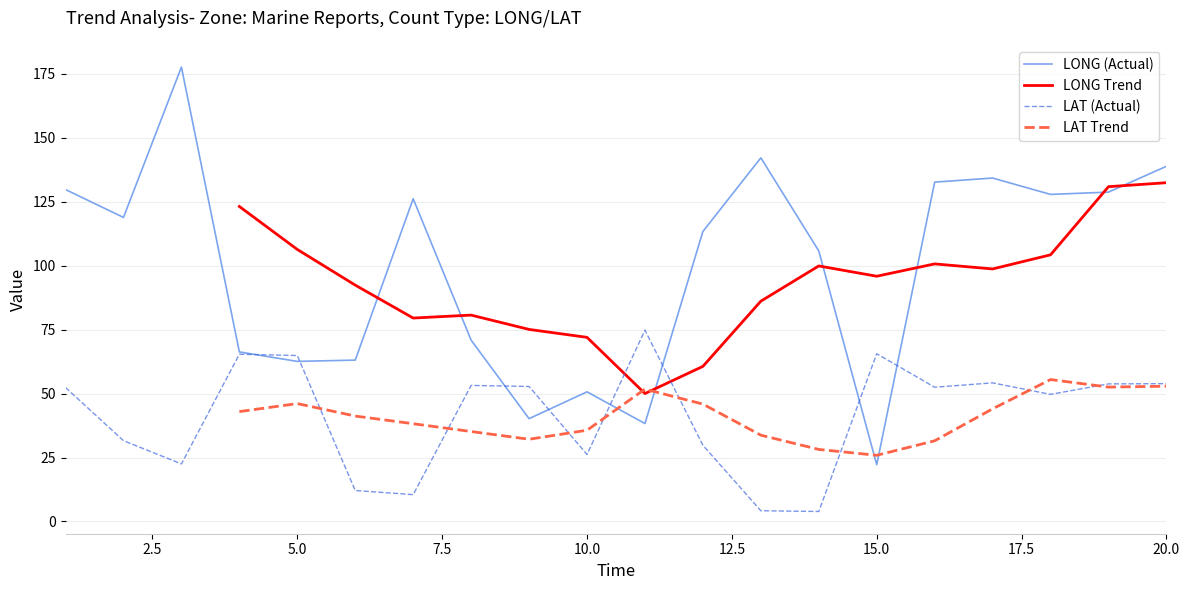

At which label does LONG (Actual) reach its minimum?

15.0